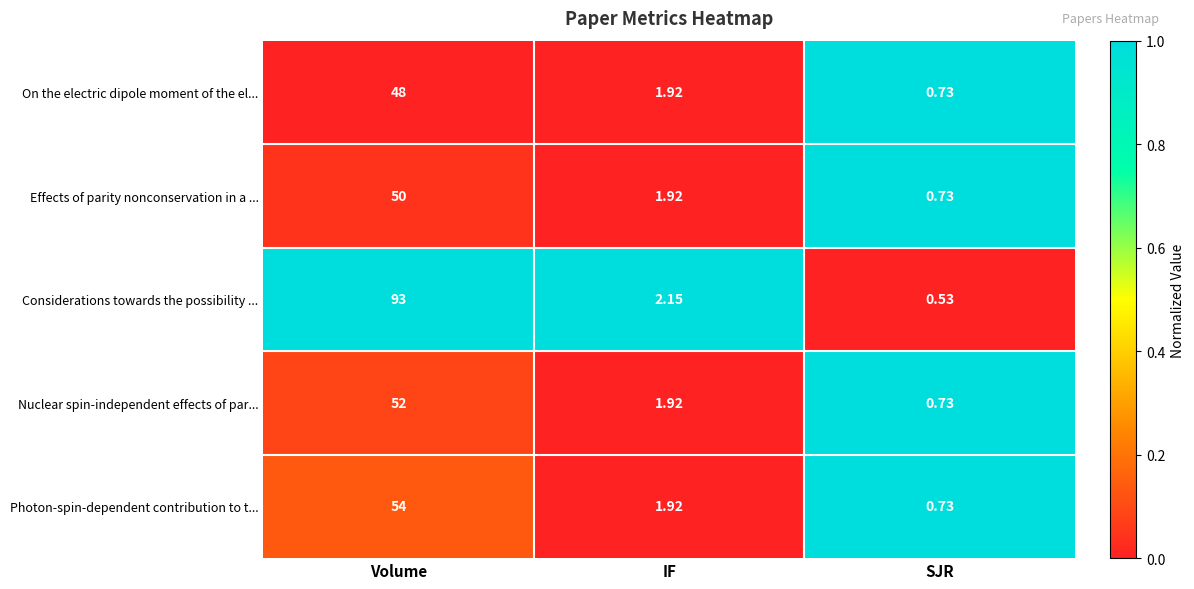

Which category has the highest value across all series?

Volume